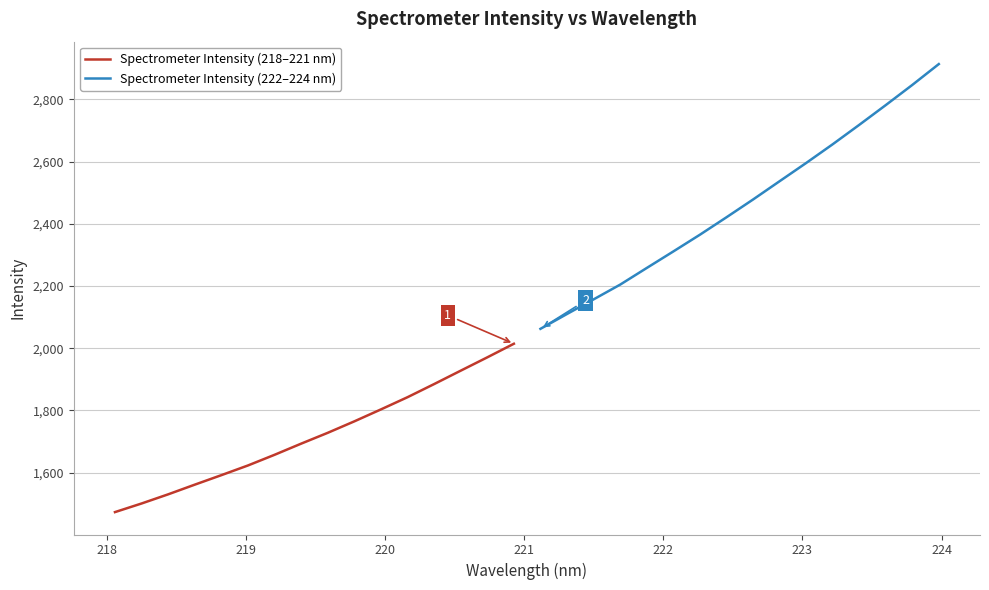

What is the maximum value for Spectrometer Intensity (218–221 nm)?

2014.4